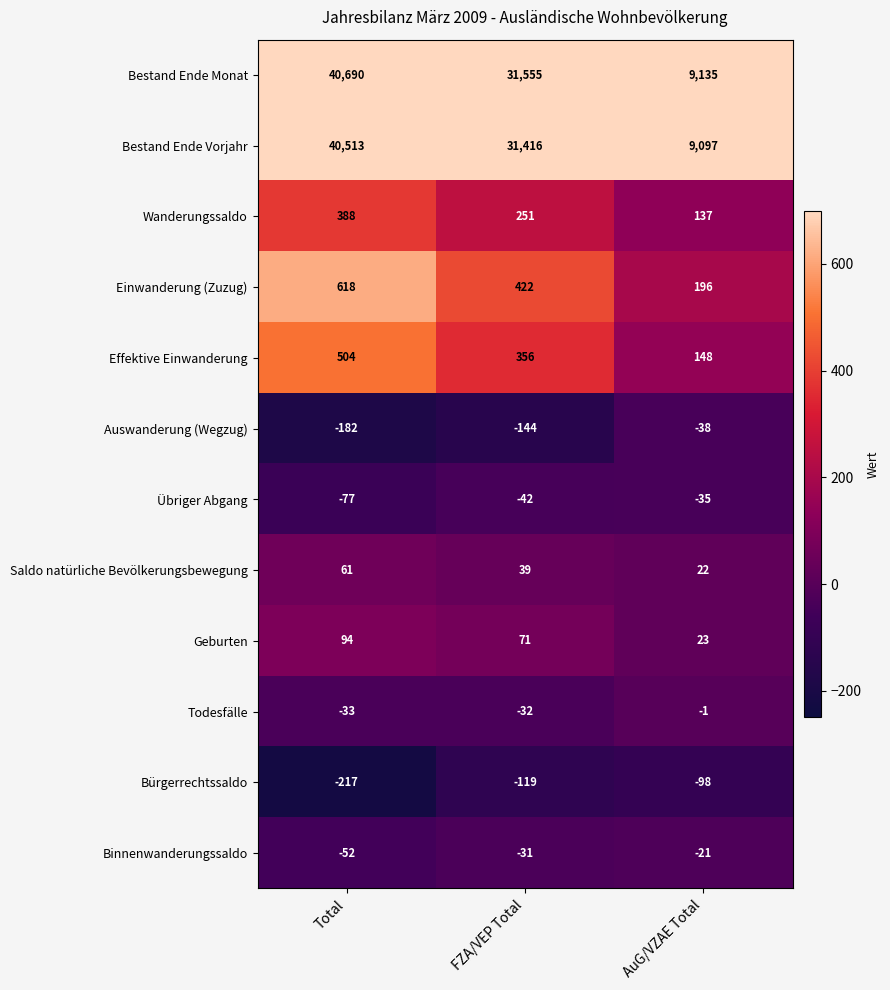

Count the number of data series in this chart.

12